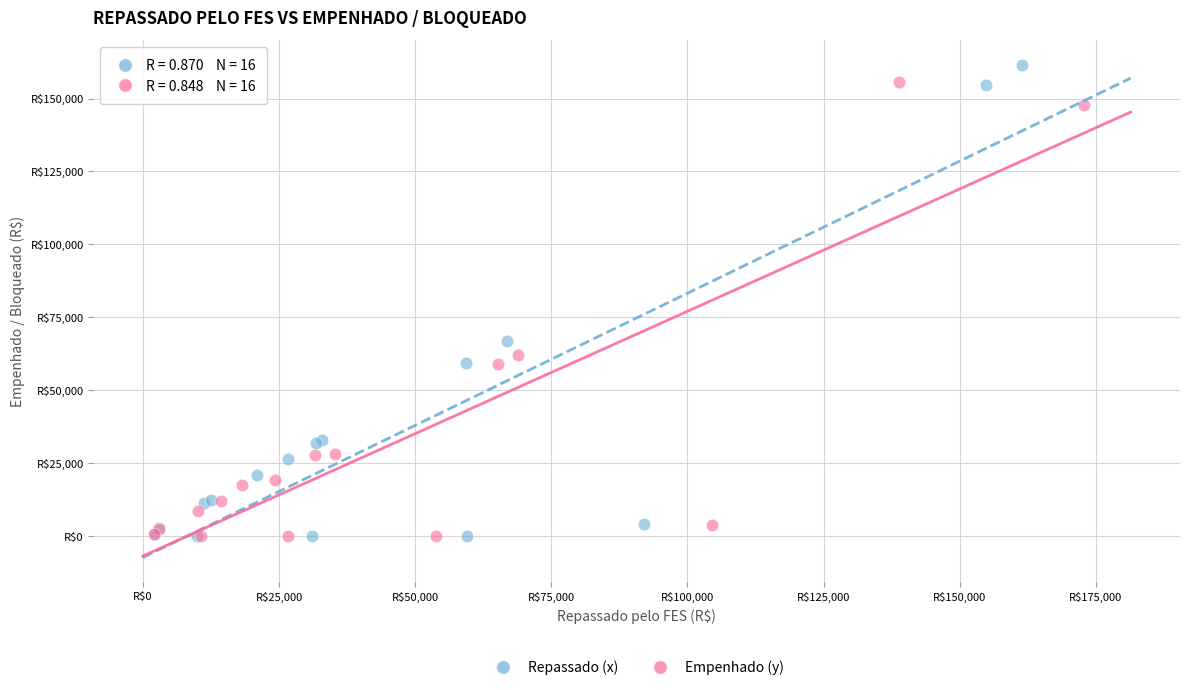

Which series reaches the maximum Y coordinate?

Repassado (x)